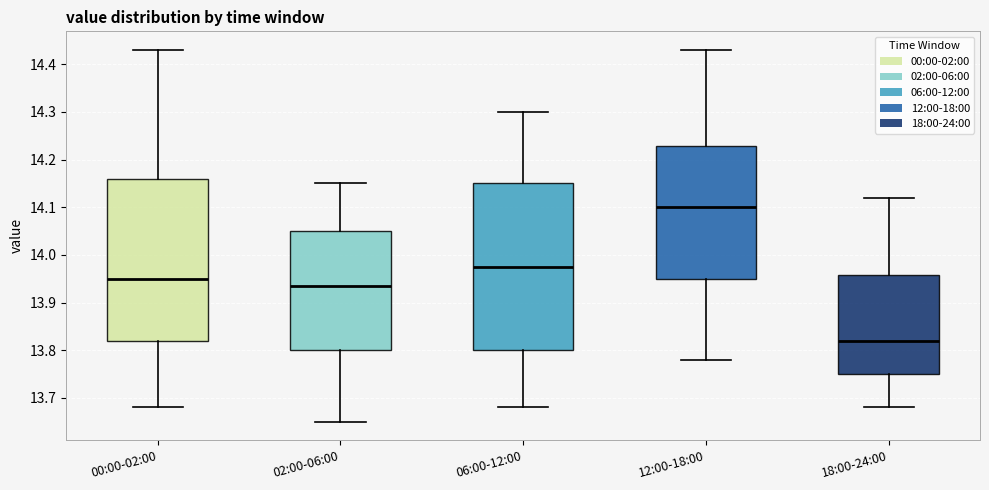

Reading left to right, transcribe this box plot: for each box, give where its median line is, the range the box spans, and where its two whiskers end, as read against the y-axis. The values are not printed on the chart, so give them approximately, as read against the axis.

00:00-02:00: median 13.95, box 13.82 to 14.16, whiskers 13.68 to 14.43
02:00-06:00: median 13.94, box 13.80 to 14.05, whiskers 13.65 to 14.15
06:00-12:00: median 13.98, box 13.80 to 14.15, whiskers 13.68 to 14.30
12:00-18:00: median 14.10, box 13.95 to 14.23, whiskers 13.78 to 14.43
18:00-24:00: median 13.82, box 13.75 to 13.96, whiskers 13.68 to 14.12